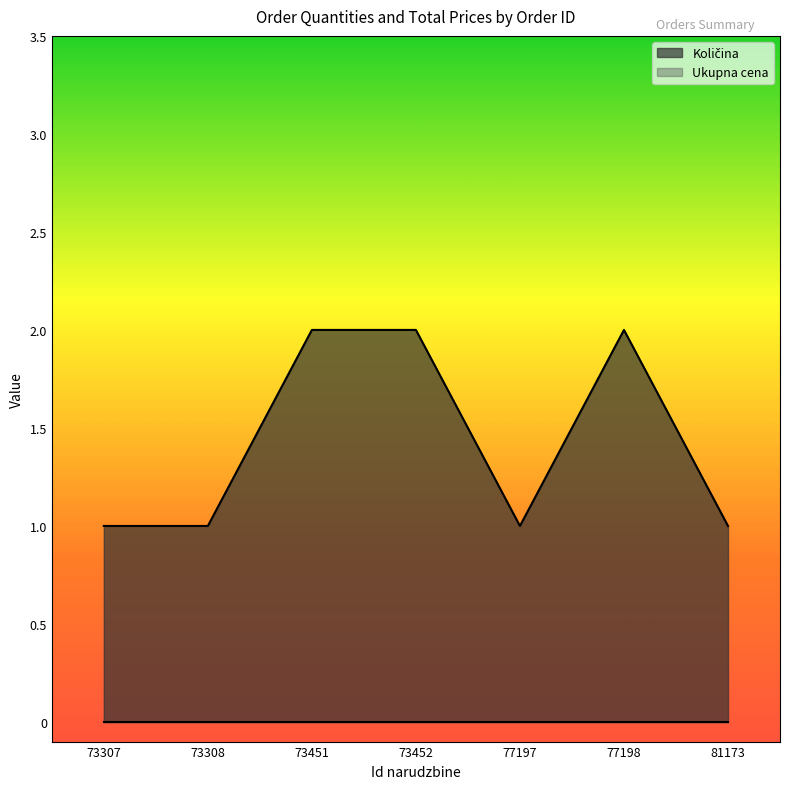

How many lines are shown in the chart?

2